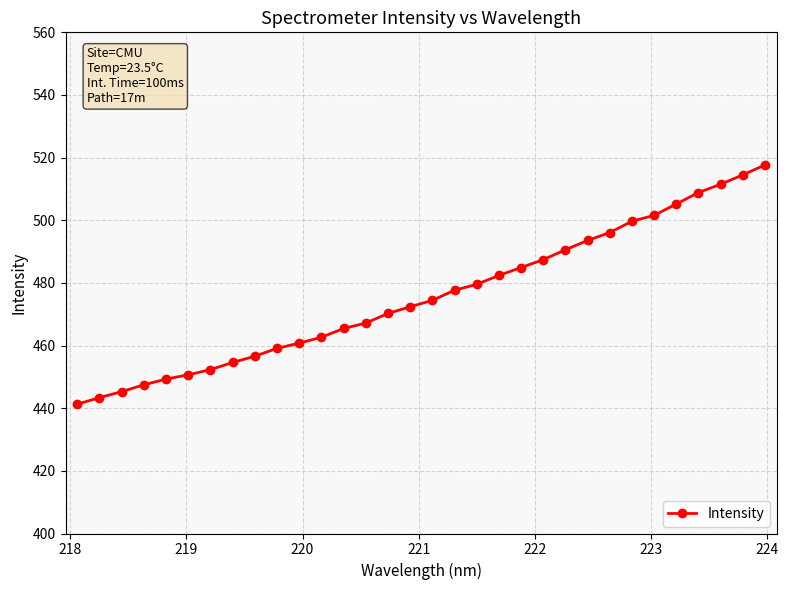

What is the minimum value shown in the chart?

441.3